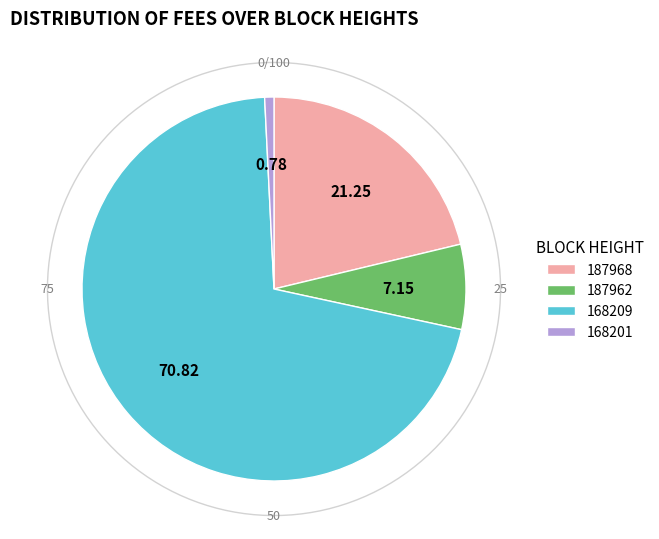

To the nearest percent, what is the combined percentage of 187962 and 168201?

8%